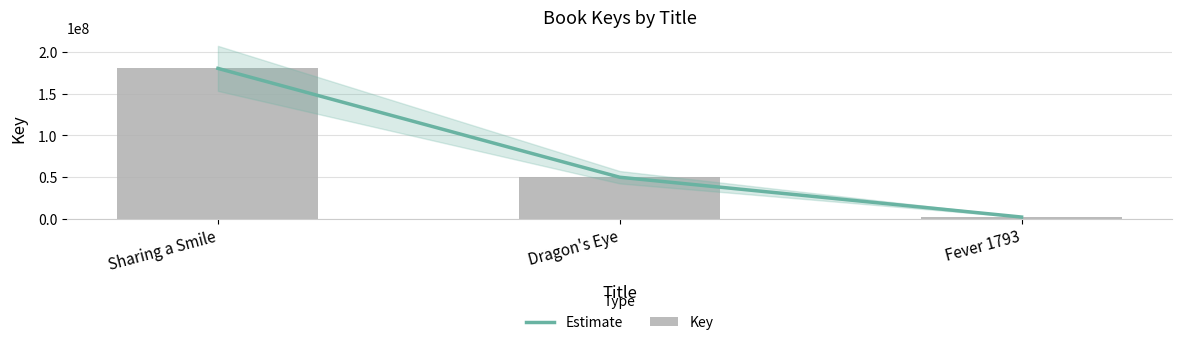

What is the label of the 2nd bar from the right?

Dragon's Eye